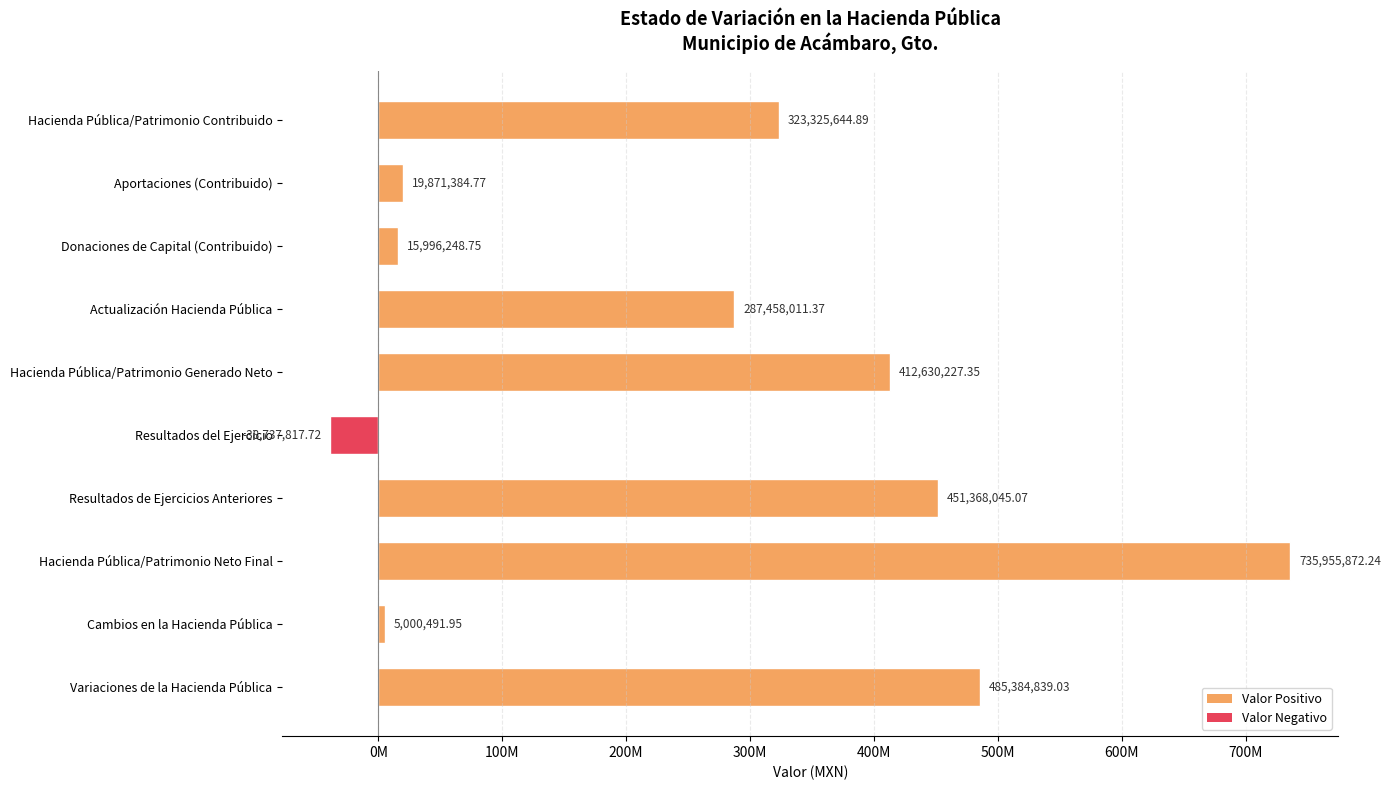

Are the bars horizontal?

Yes